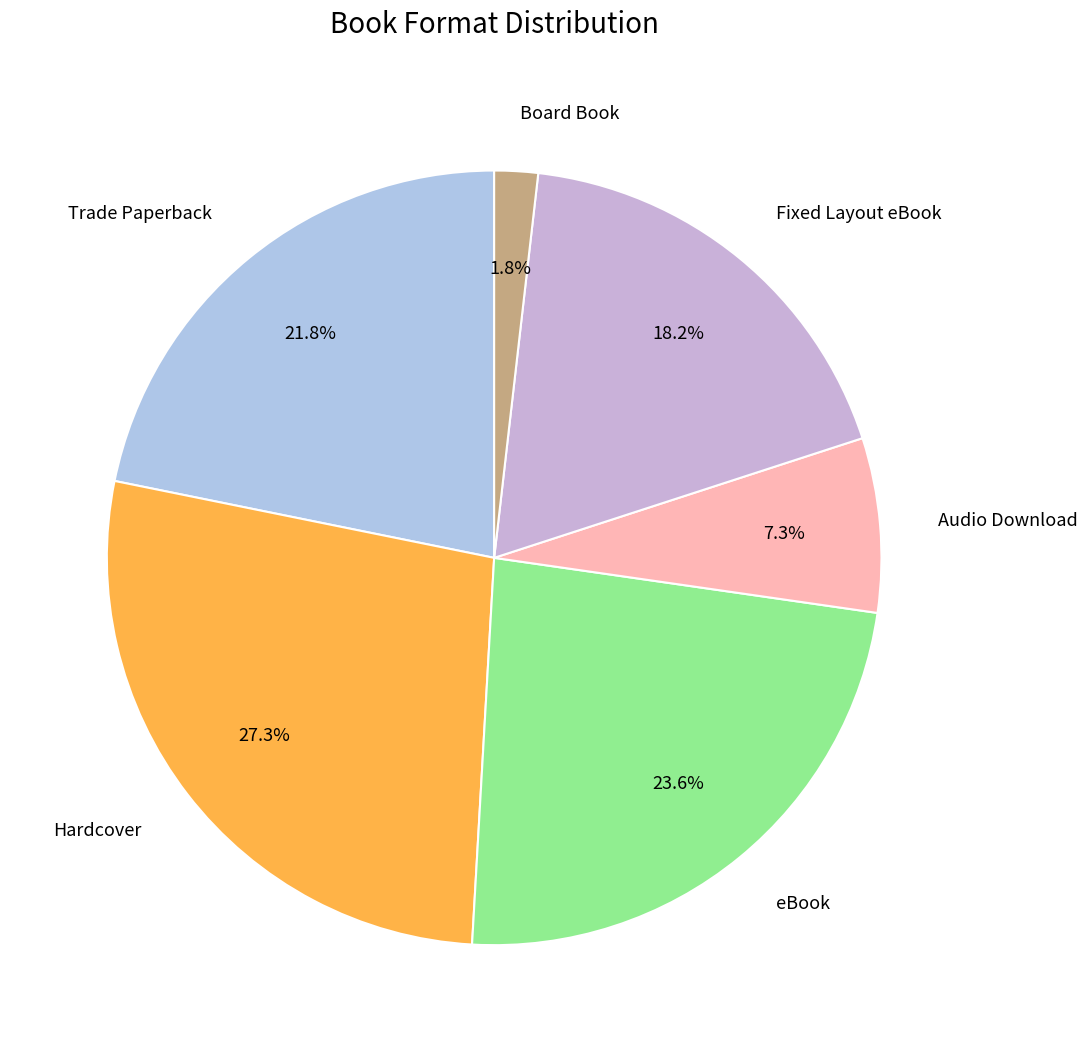

Does any single category account for the majority?

No